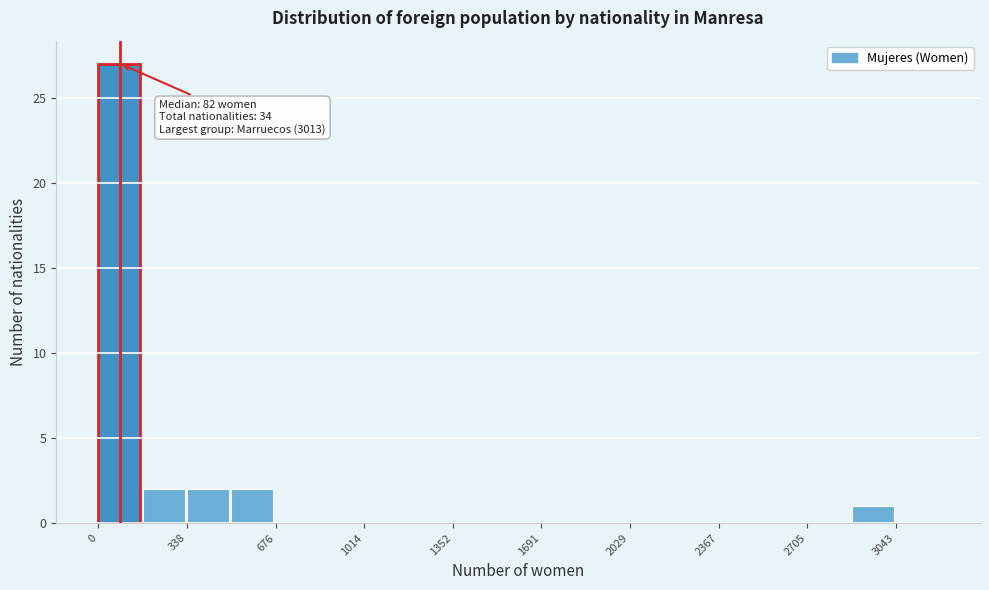

Read against the x-axis, roughly where is the centre of the tallest bar?

100